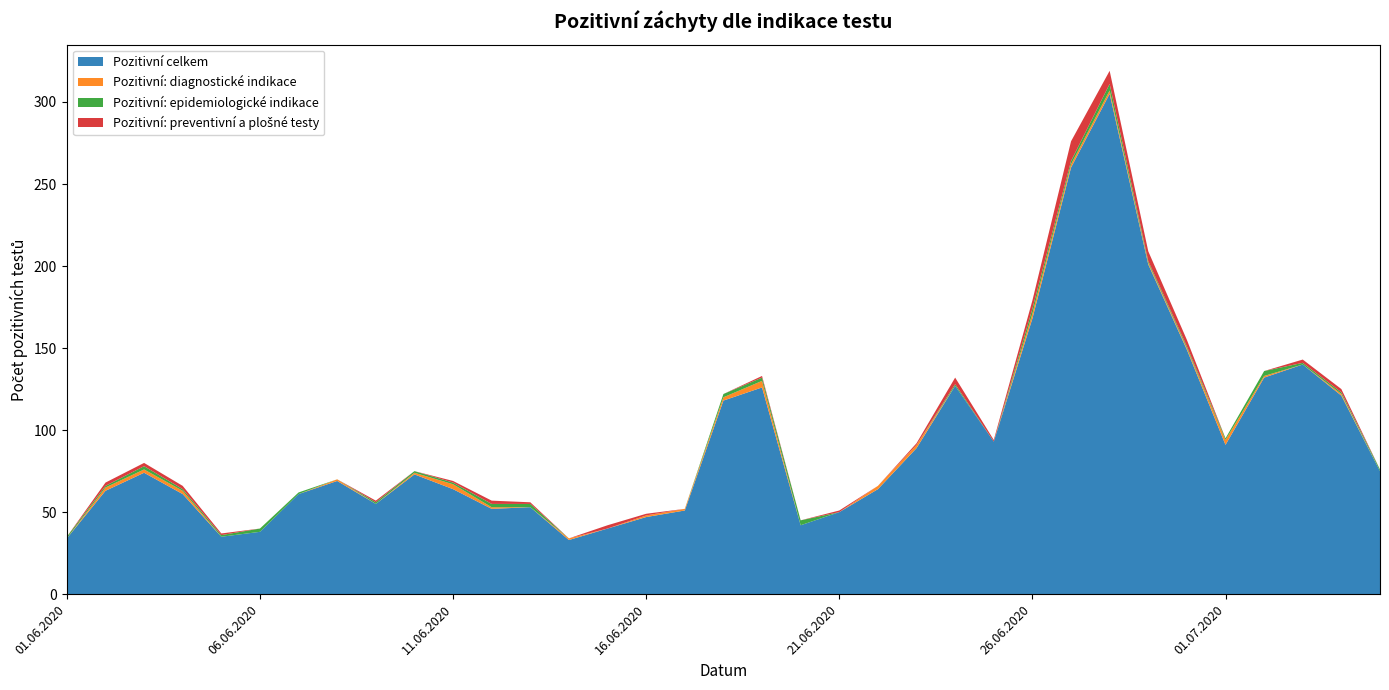

Reading left to right, what are all the values shown in this chart?

Pozitivní celkem: 34	63	74	61	35	38	61	69	55	73	64	52	53	33	40	47	51	118	126	42	50	64	89	127	93	168	260	305	201	149	91	132	140	121	75
Pozitivní: diagnostické indikace: 0	2	2	2	0	0	0	1	0	1	3	1	0	1	0	1	1	2	4	0	0	2	2	0	0	3	2	2	1	1	3	1	0	1	0
Pozitivní: epidemiologické indikace: 1	1	2	1	1	2	1	0	1	1	1	2	2	0	0	0	0	2	2	3	0	0	0	1	0	3	2	4	1	1	1	3	1	1	1
Pozitivní: preventivní a plošné testy: 0	2	2	2	1	0	0	0	1	0	1	2	1	0	2	1	0	0	1	0	1	0	1	4	1	5	12	8	6	4	0	0	2	2	0